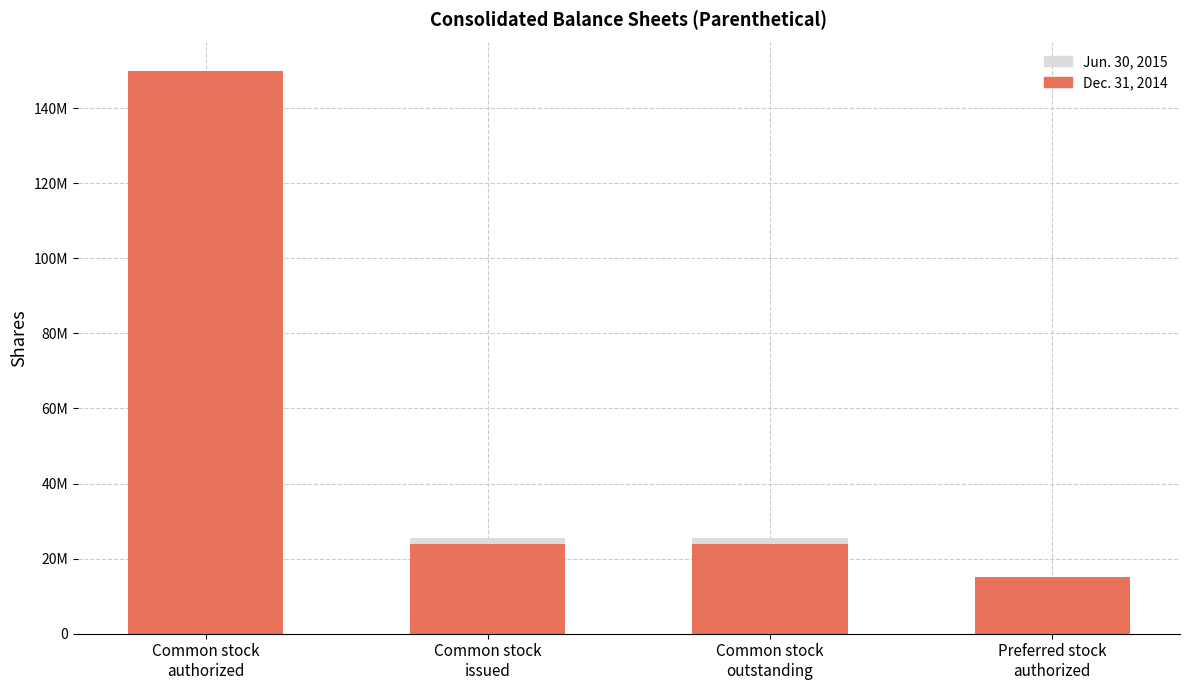

True or false: Dec. 31, 2014 has a value of 10125962 at Common stock
outstanding.

False